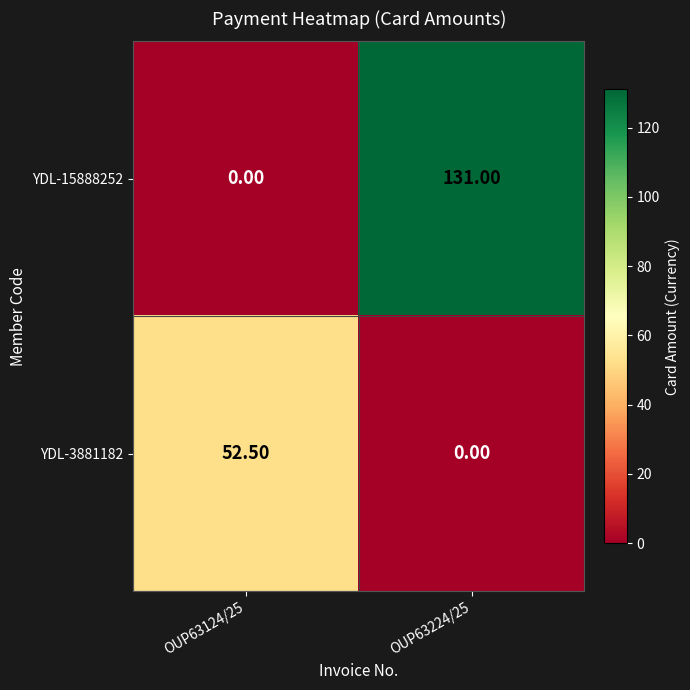

What is the sum of all YDL-15888252 values?

131.0